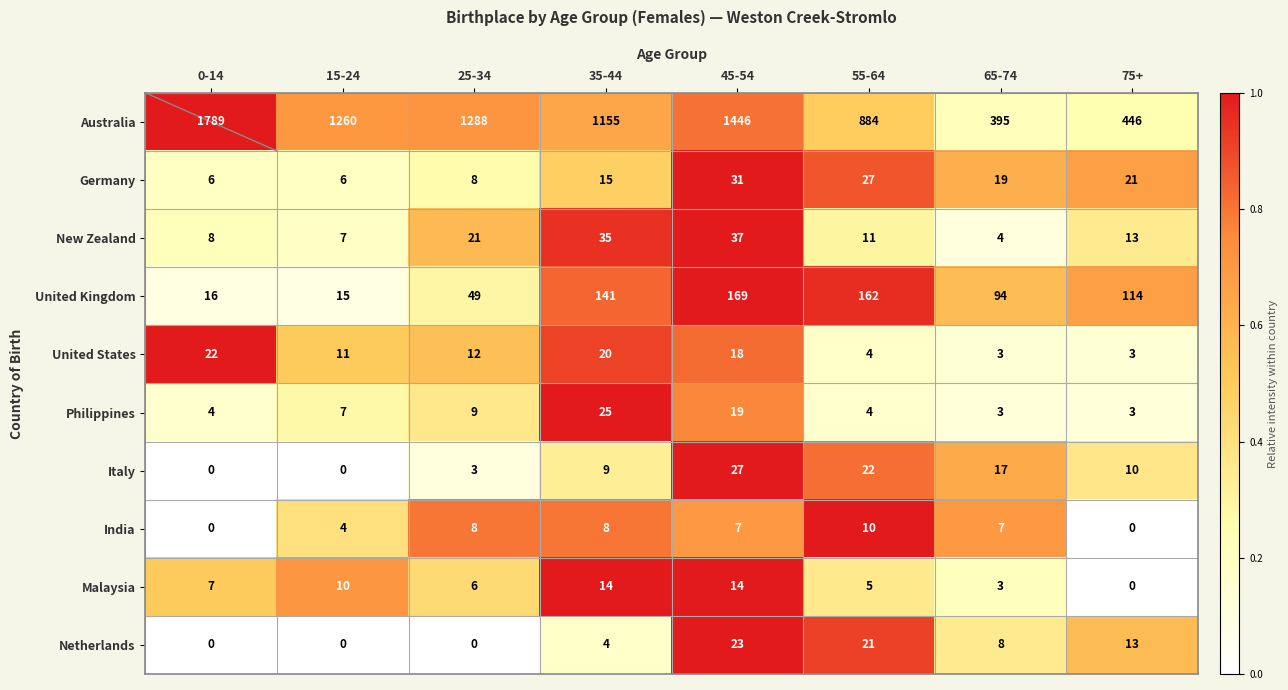

What is the total value across all series at 75+?

623